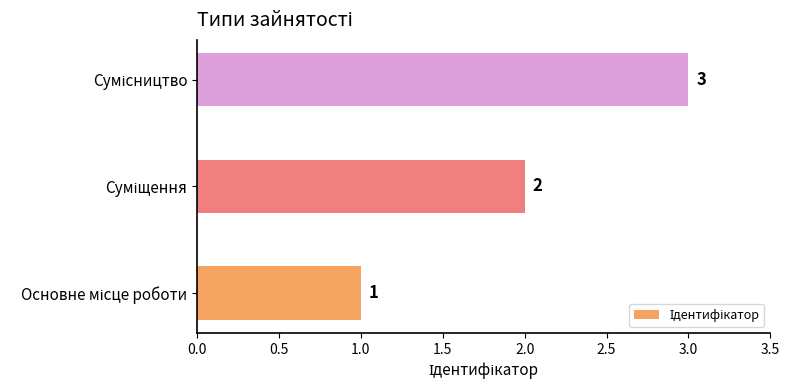

What is the greatest value displayed?

3